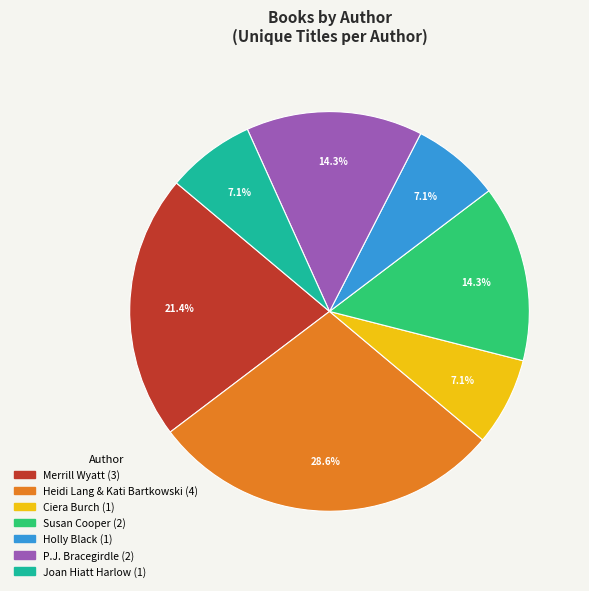

Is there a majority slice in this chart?

No